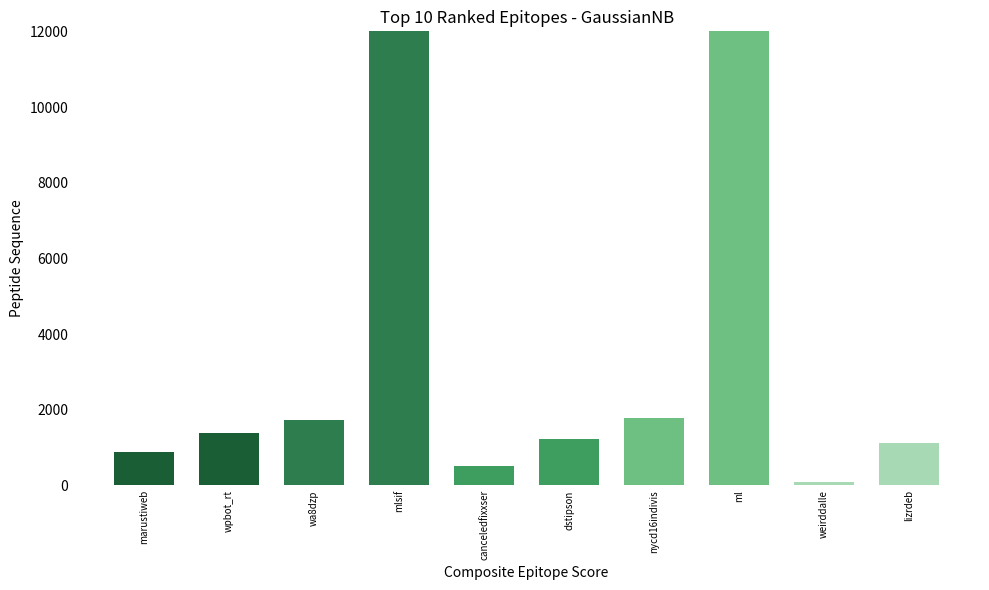

Which category has the highest value across all series?

ml